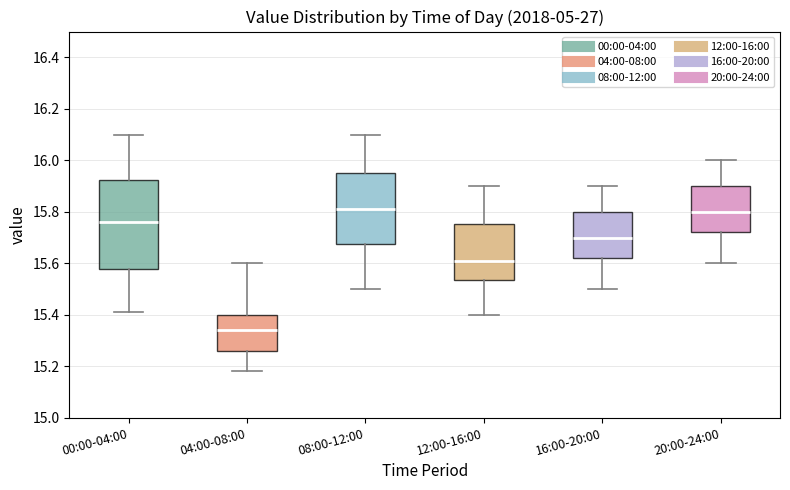

Reading left to right, read every box against the y-axis: the position of its median line, the range the box covers, and the ends of its whiskers. The values are not printed on the chart, so give them approximately, as read against the axis.

00:00-04:00: median 15.76, box 15.58 to 15.92, whiskers 15.42 to 16.10
04:00-08:00: median 15.34, box 15.26 to 15.40, whiskers 15.18 to 15.60
08:00-12:00: median 15.82, box 15.68 to 15.96, whiskers 15.50 to 16.10
12:00-16:00: median 15.62, box 15.54 to 15.76, whiskers 15.40 to 15.90
16:00-20:00: median 15.70, box 15.62 to 15.80, whiskers 15.50 to 15.90
20:00-24:00: median 15.80, box 15.72 to 15.90, whiskers 15.60 to 16.00